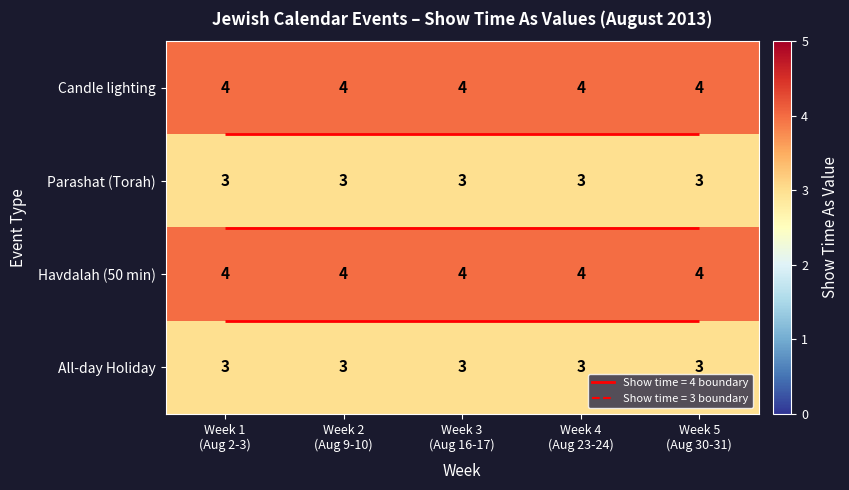

List the labels in order of All-day Holiday value, smallest first.

Week 1 (Aug 2-3), Week 2 (Aug 9-10), Week 3 (Aug 16-17), Week 4 (Aug 23-24), Week 5 (Aug 30-31)